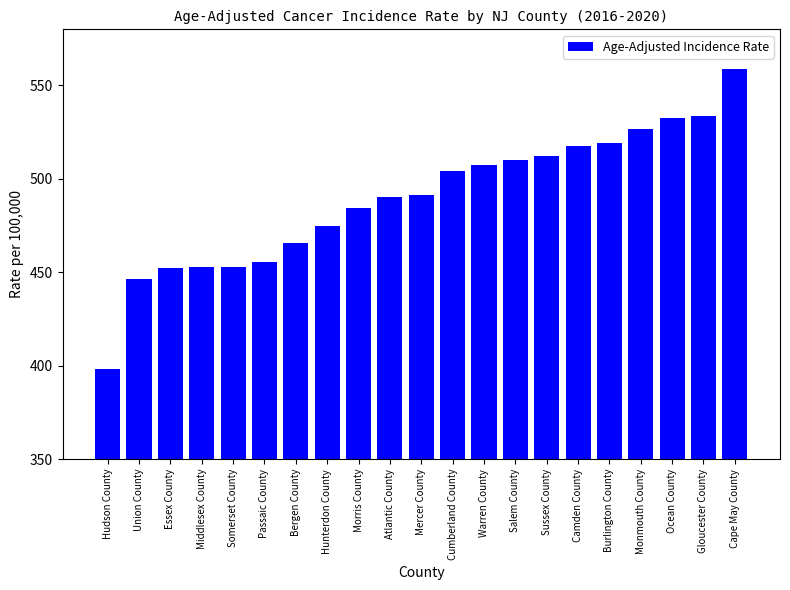

What value does the data have at Somerset County?

453.0